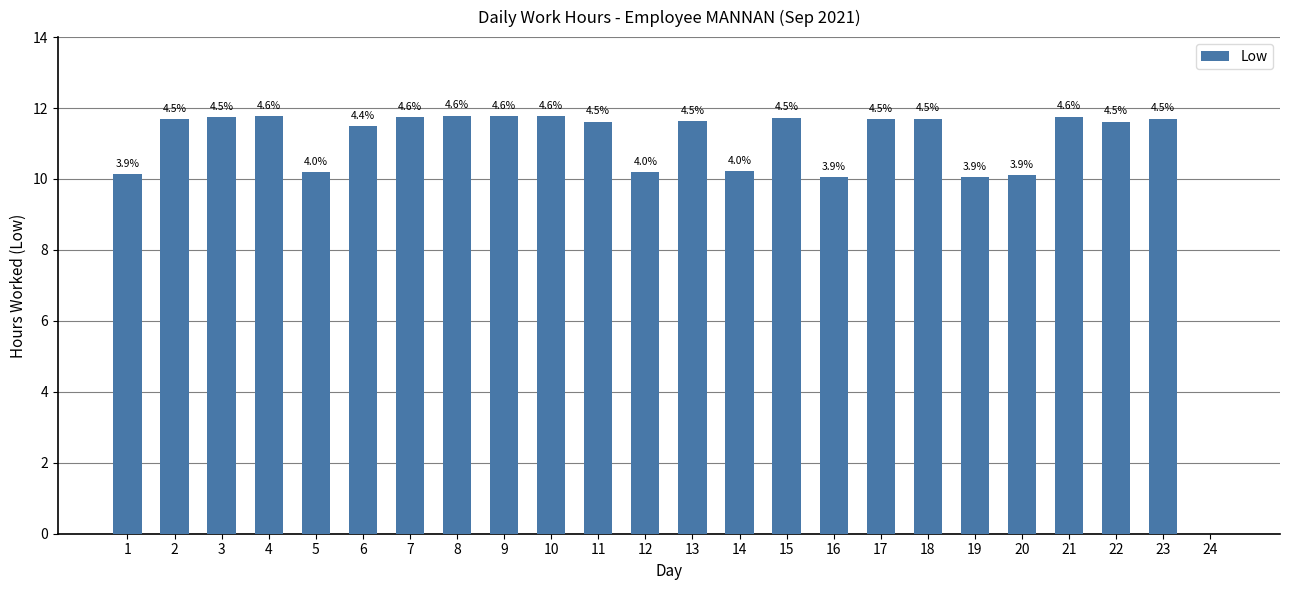

Are the bars horizontal?

No